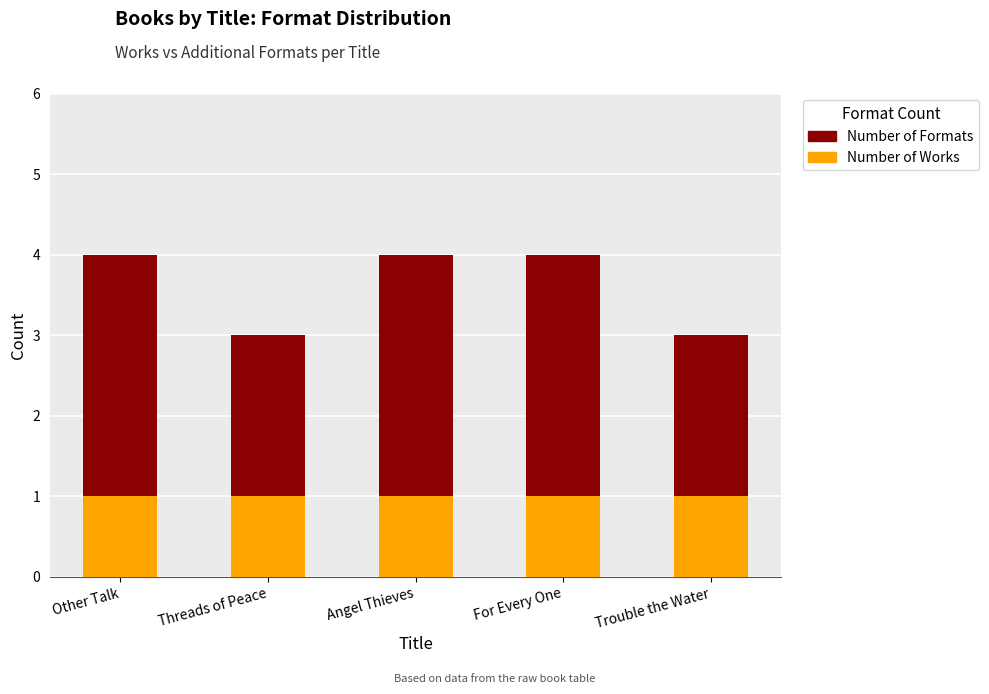

Are the bars horizontal?

No